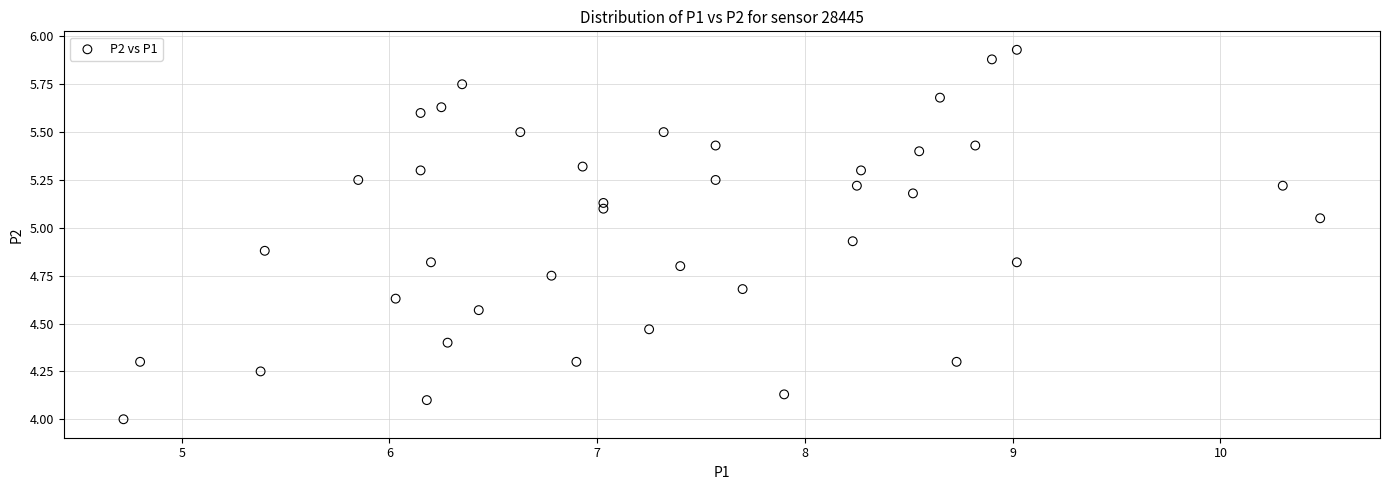

What is the range of Y values (max minus min)?

1.9